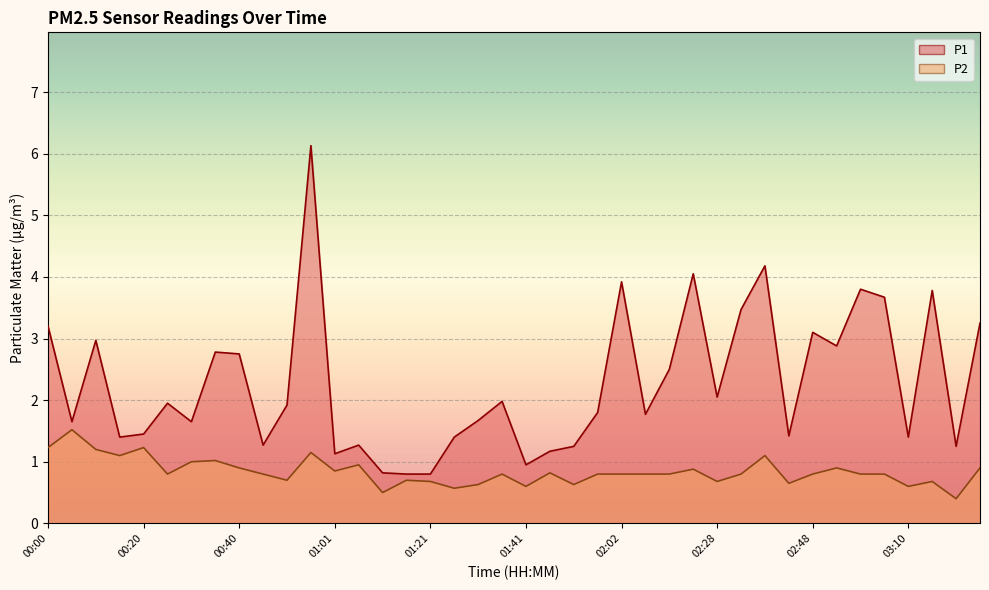

Rank the series at 00:30 from lowest to highest value.

P2, P1